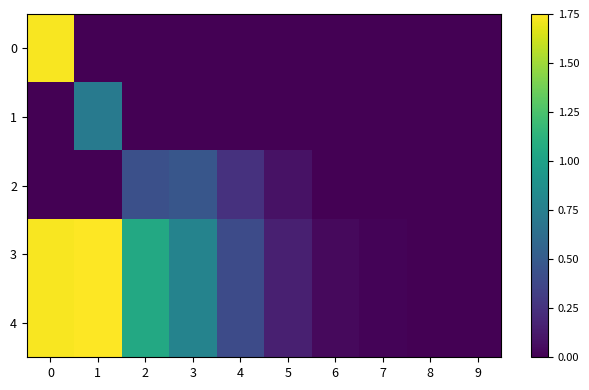

Reading left to right, list all the values displayed in this chart.

0: 0=1.7	1=0.0	2=0.0	3=0.0	4=0.0	5=0.0	6=0.0	7=0.0	8=0.0	9=0.0
1: 0=0.0	1=0.7	2=0.0	3=0.0	4=0.0	5=0.0	6=0.0	7=0.0	8=0.0	9=0.0
2: 0=0.0	1=0.0	2=0.4	3=0.5	4=0.2	5=0.1	6=0.0	7=0.0	8=0.0	9=0.0
3: 0=1.7	1=1.8	2=1.1	3=0.8	4=0.4	5=0.2	6=0.0	7=0.0	8=0.0	9=0.0
4: 0=1.7	1=1.8	2=1.1	3=0.8	4=0.4	5=0.2	6=0.0	7=0.0	8=0.0	9=0.0